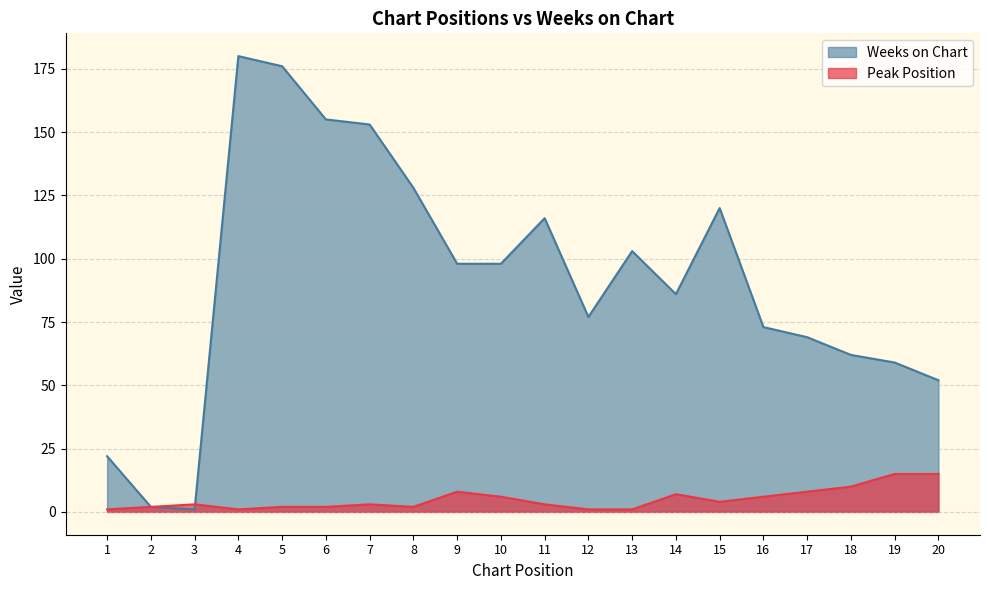

What is the maximum value shown in the chart?

180